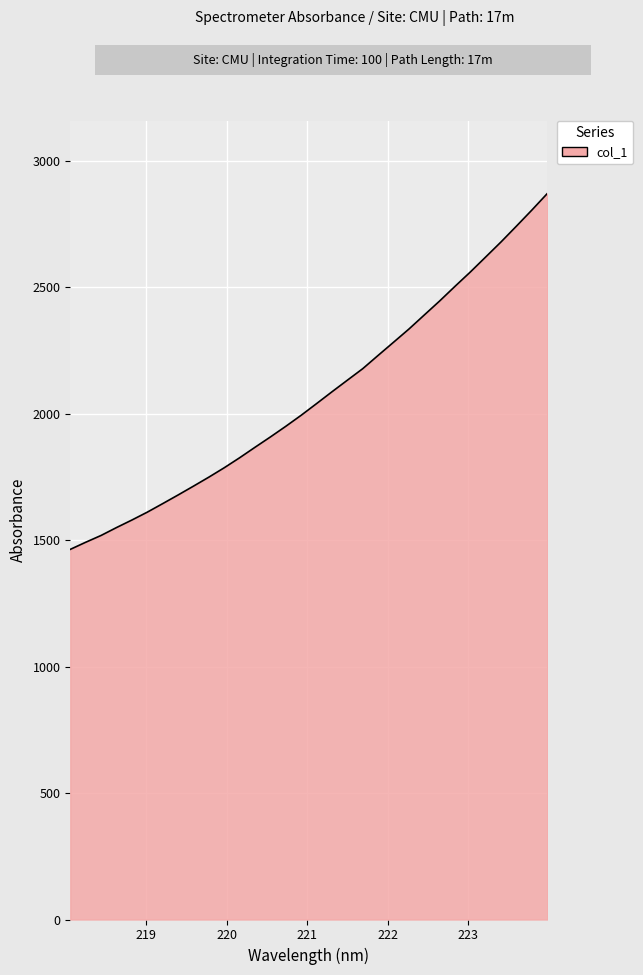

What is the difference between the maximum and minimum values?

1407.1